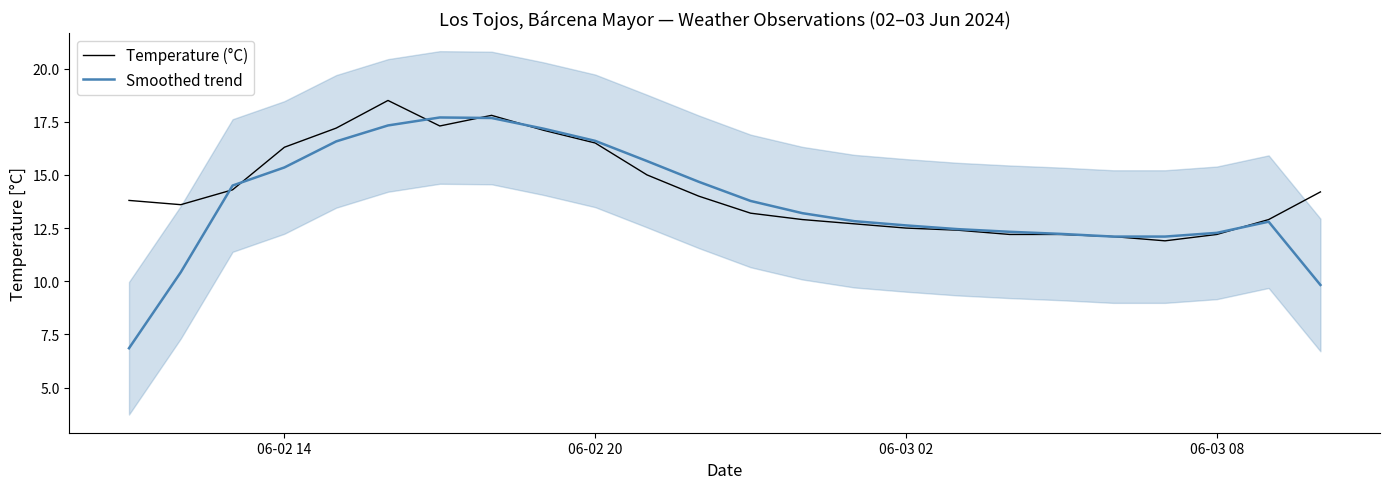

What are all the series names shown in the legend?

Temperature (°C), Smoothed trend